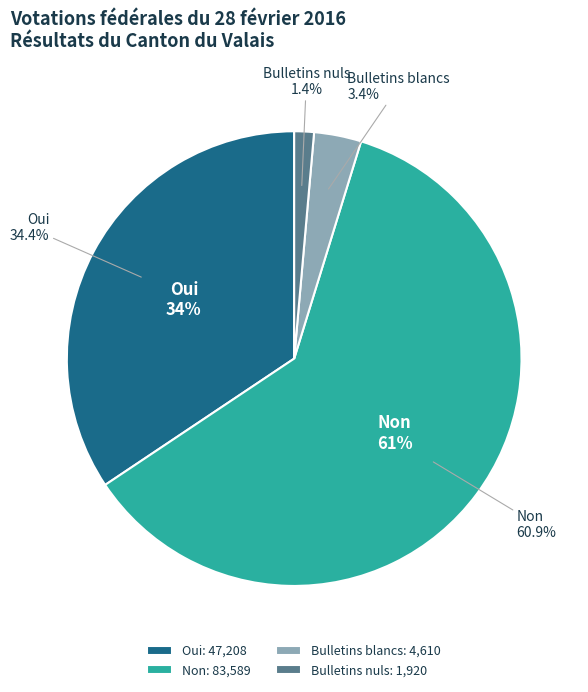

To the nearest percent, what portion does Bulletins blancs represent?

3%